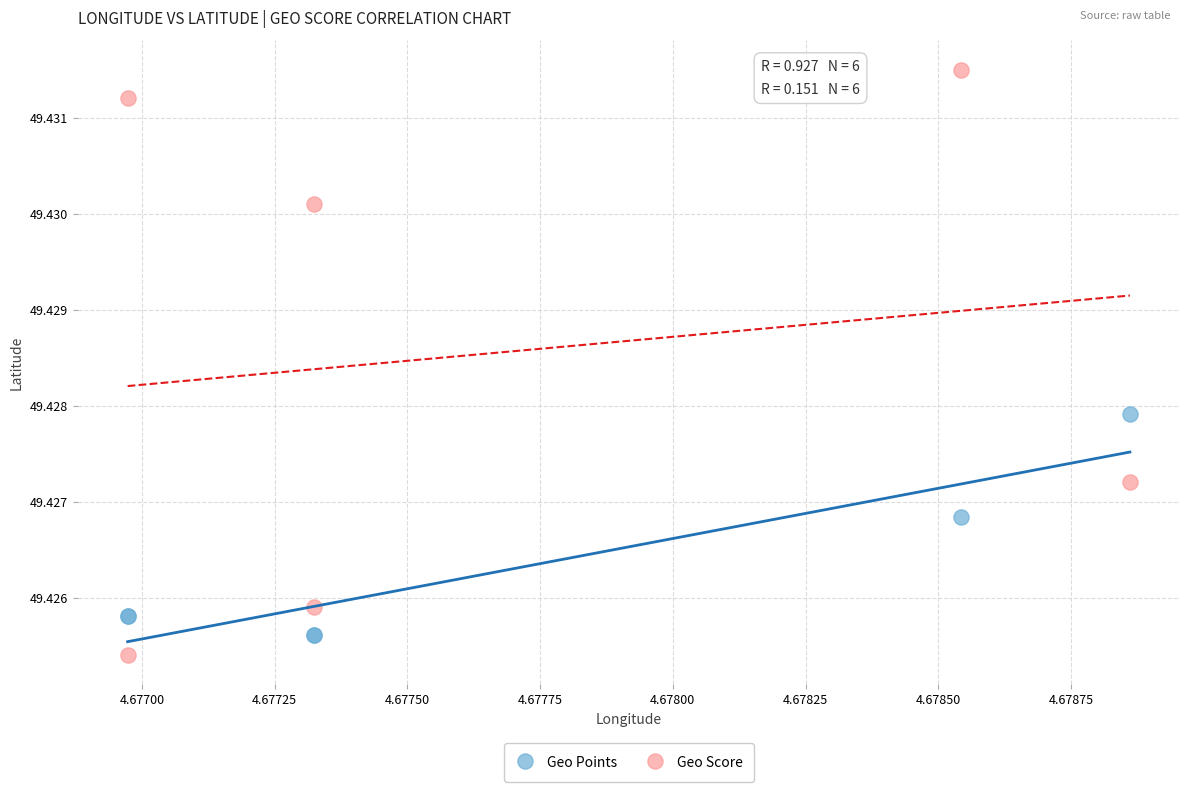

Which series contains the lowest Y value?

Geo Score